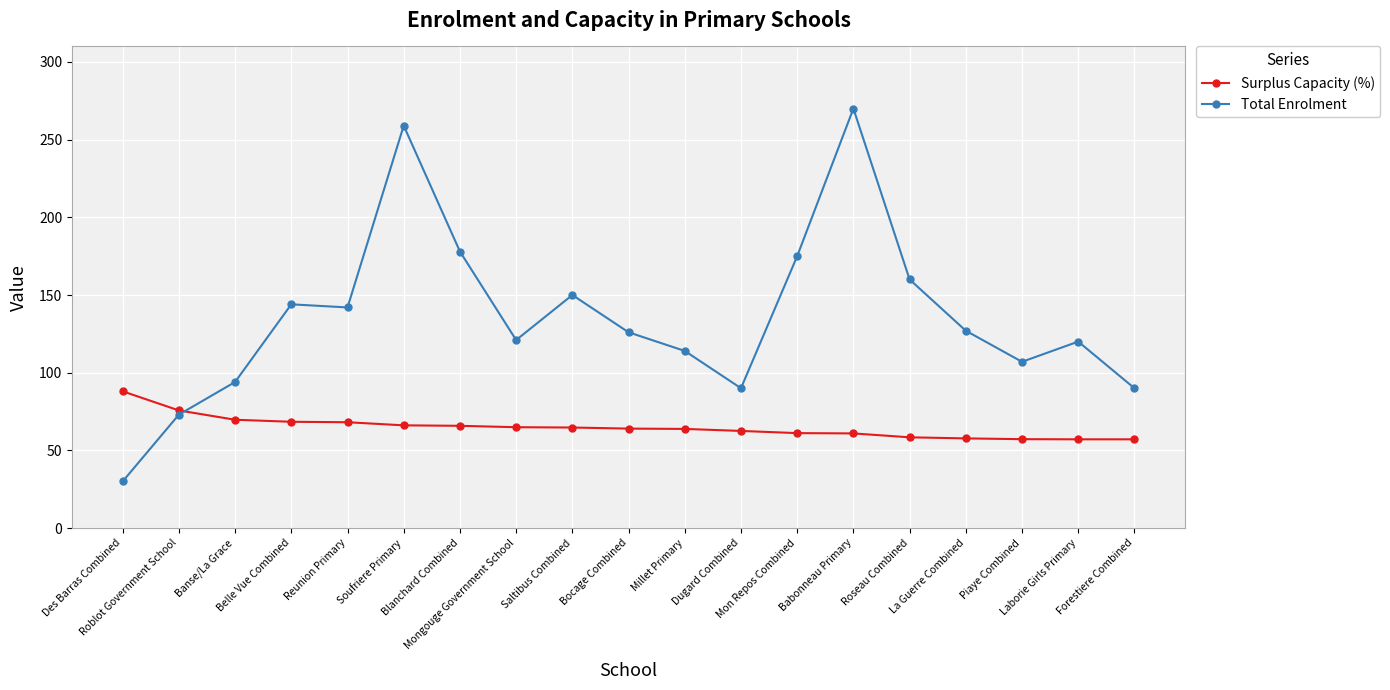

Rank the series at Dugard Combined from highest to lowest value.

Total Enrolment, Surplus Capacity (%)